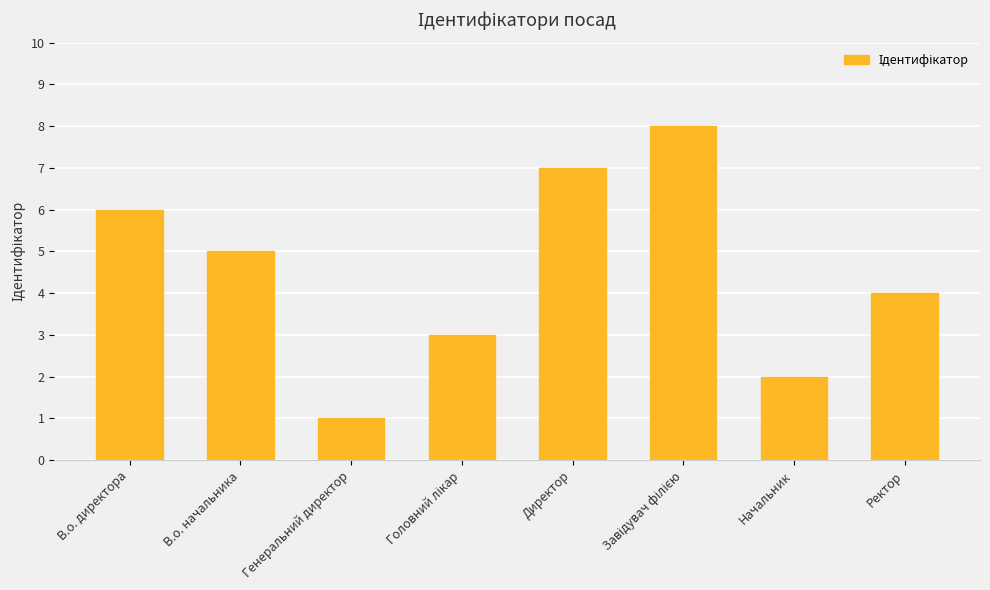

At which label does the data first exceed 5?

В.о. директора